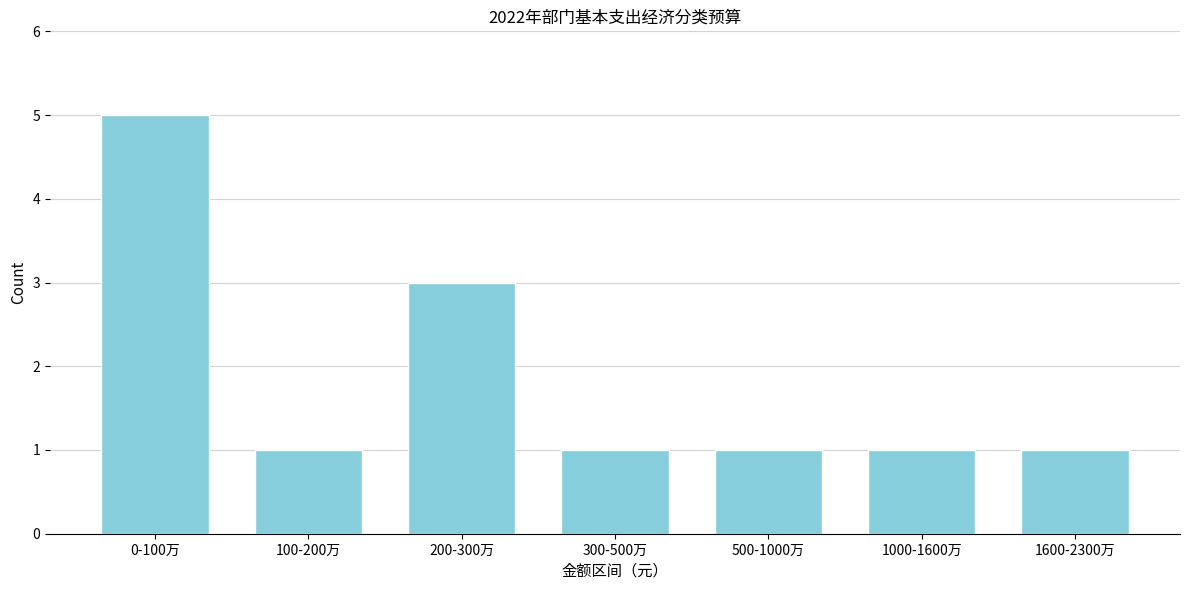

Reading right to left, transcribe all the data shown in this chart.

1600-2300万=1	1000-1600万=1	500-1000万=1	300-500万=1	200-300万=3	100-200万=1	0-100万=5